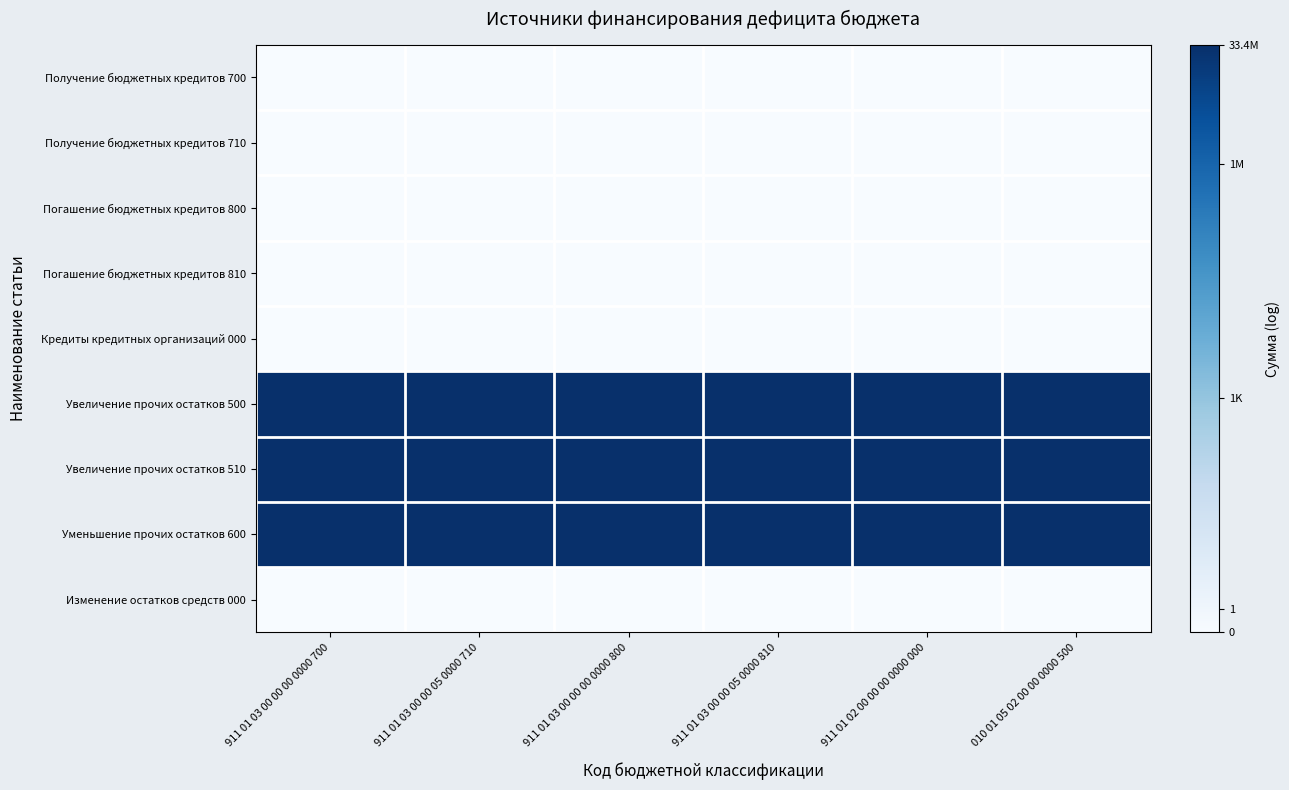

At which category is the sum across all series the highest?

911 01 03 00 00 00 0000 700